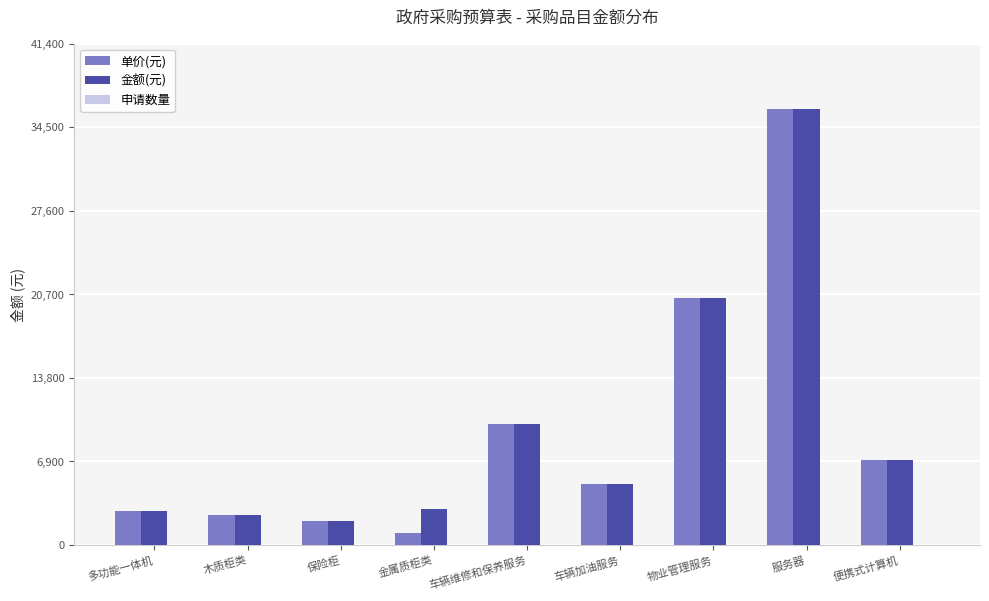

What is the greatest value displayed?

36000